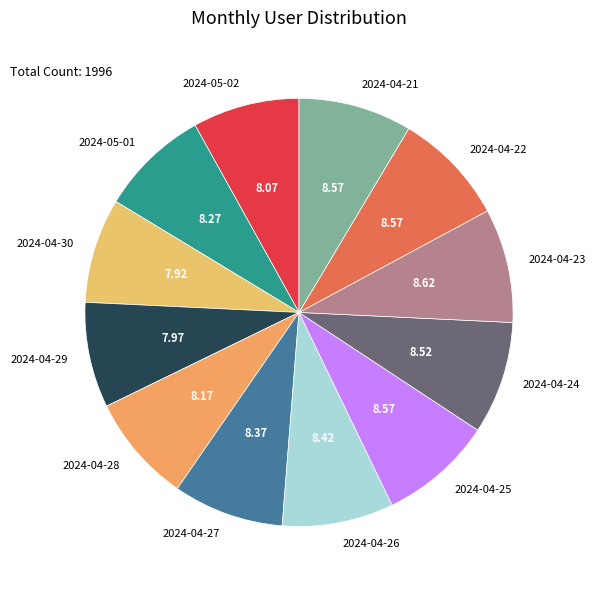

How many segments does this pie chart have?

12